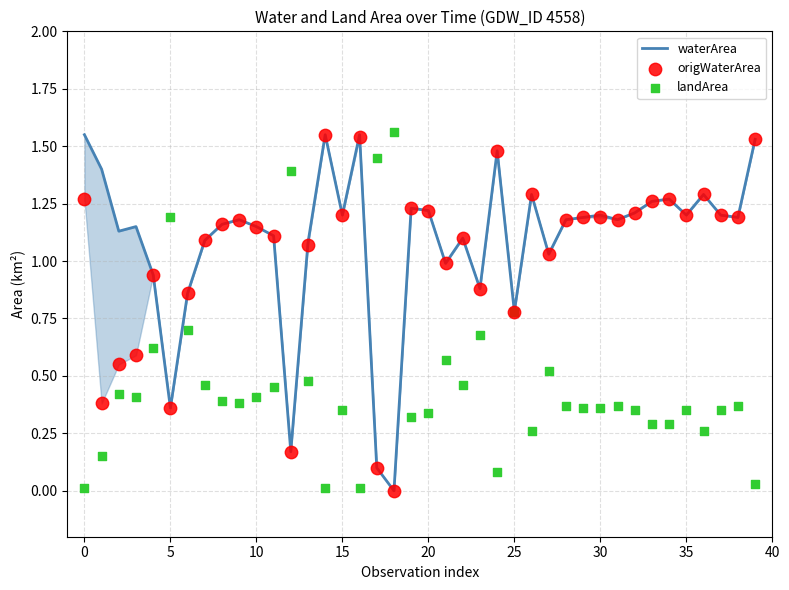

Which series contains the highest Y value?

landArea